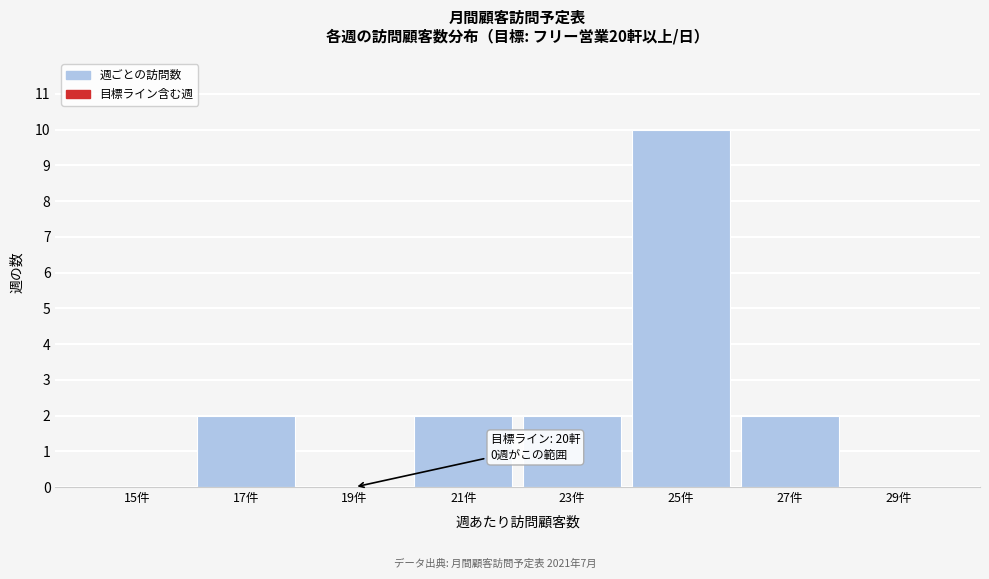

Reading left to right, extract all data points from this chart.

15件=0	17件=2	19件=0	21件=2	23件=2	25件=10	27件=2	29件=0